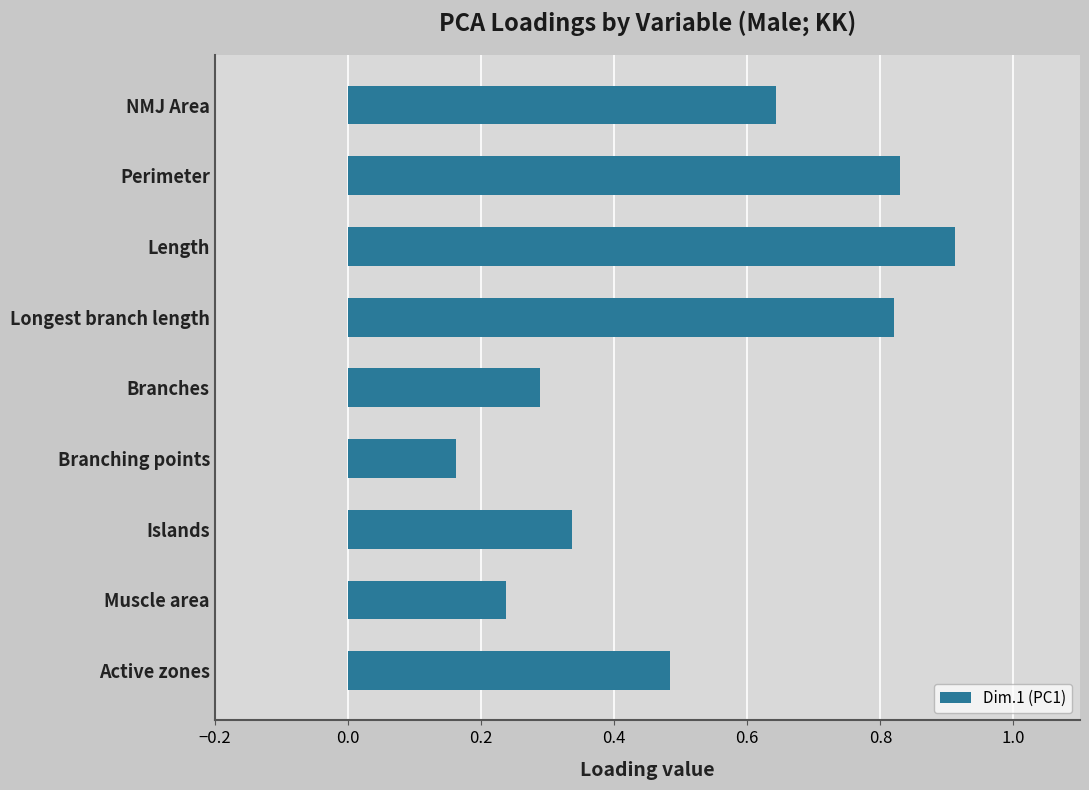

Count the number of categories in the chart.

9